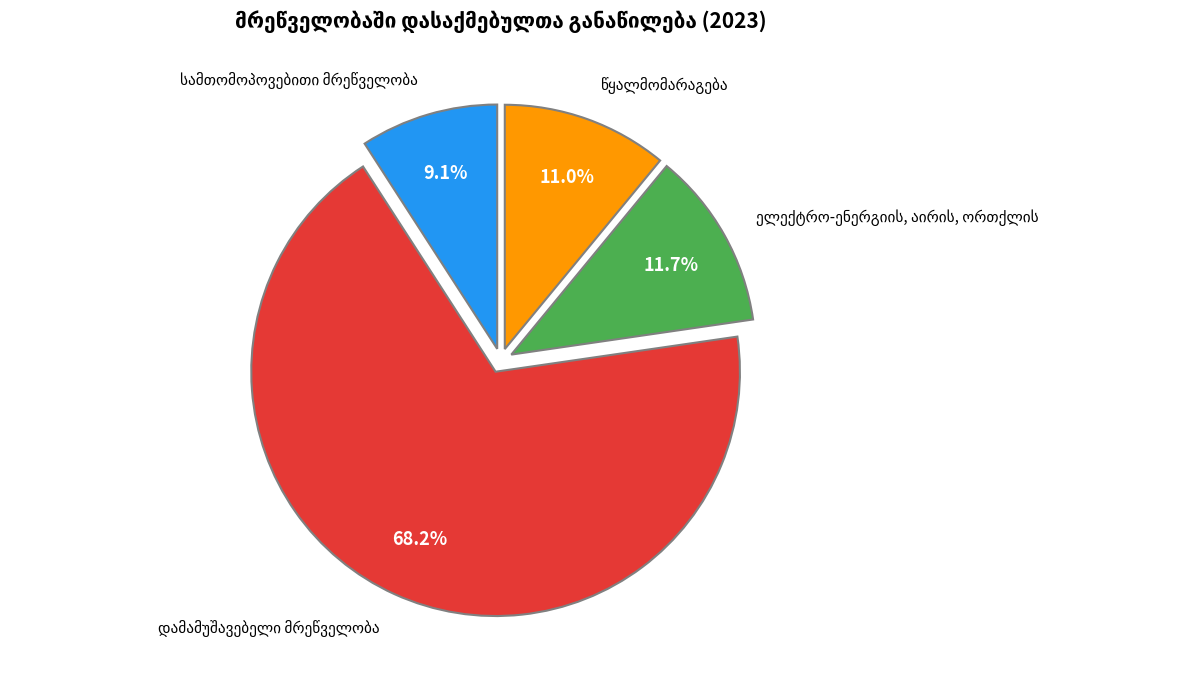

Is there any slice that represents more than half of the pie?

Yes